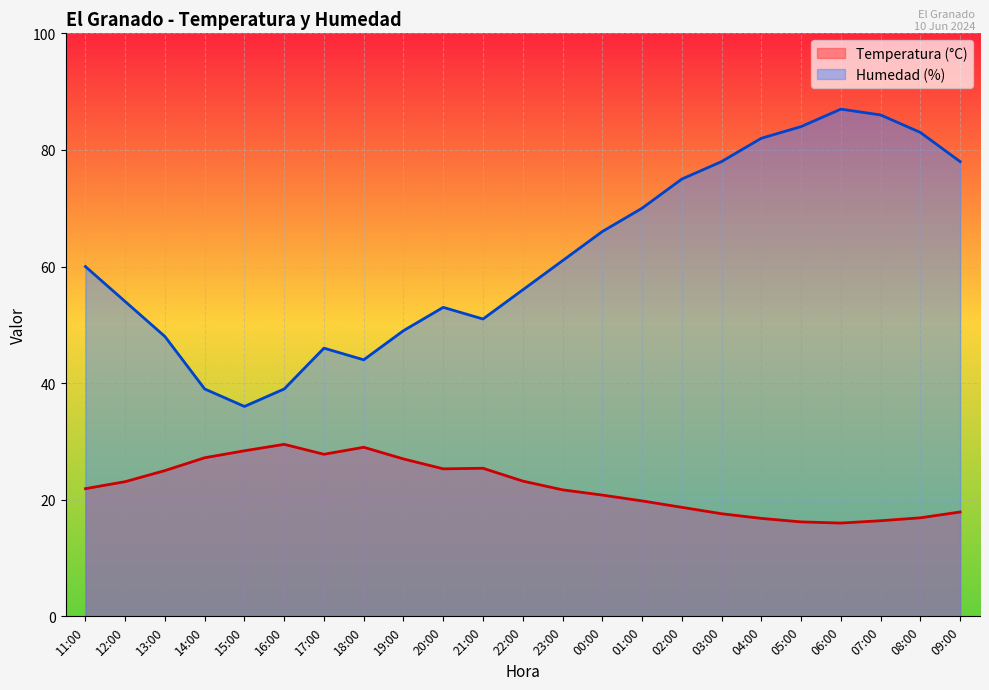

Which series has the largest range (max minus min)?

Humedad (%)